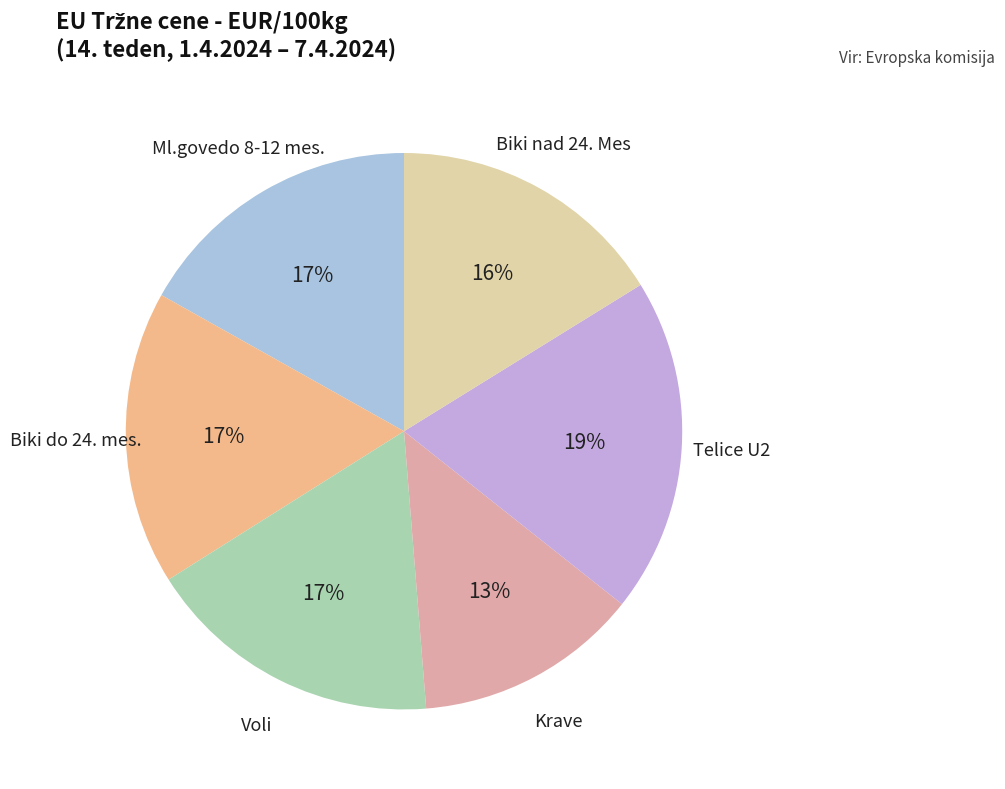

Does Biki nad 24. Mes account for over 50% of the chart?

No